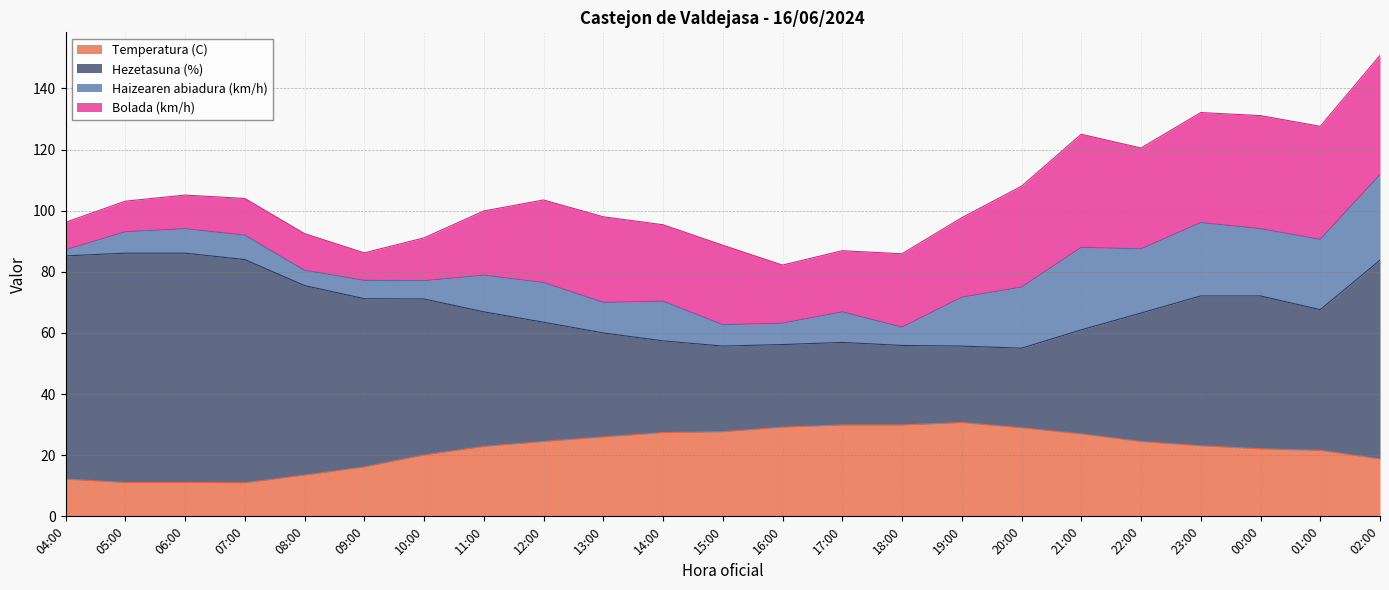

True or false: Temperatura (C) and Hezetasuna (%) intersect in this chart.

False